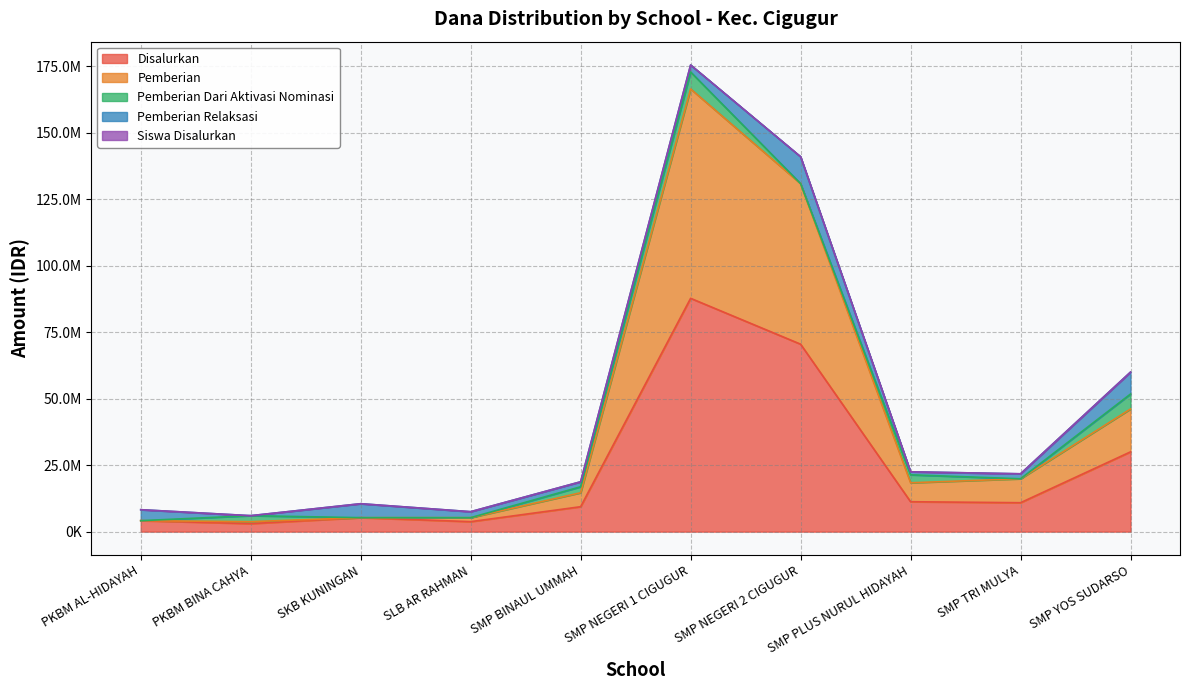

Does the chart have visible grid lines?

Yes